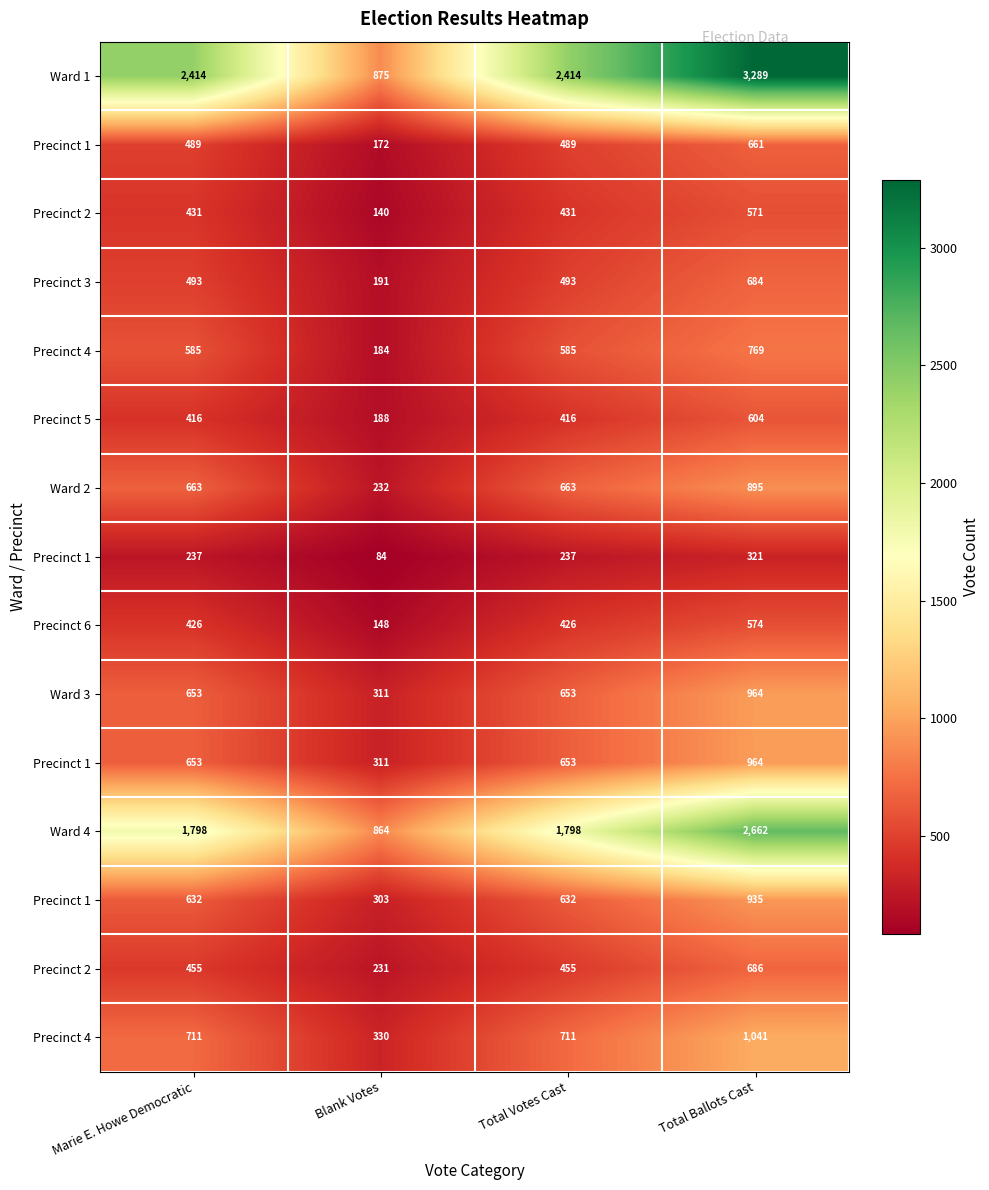

At how many categories does at least one series exceed 1223?

3